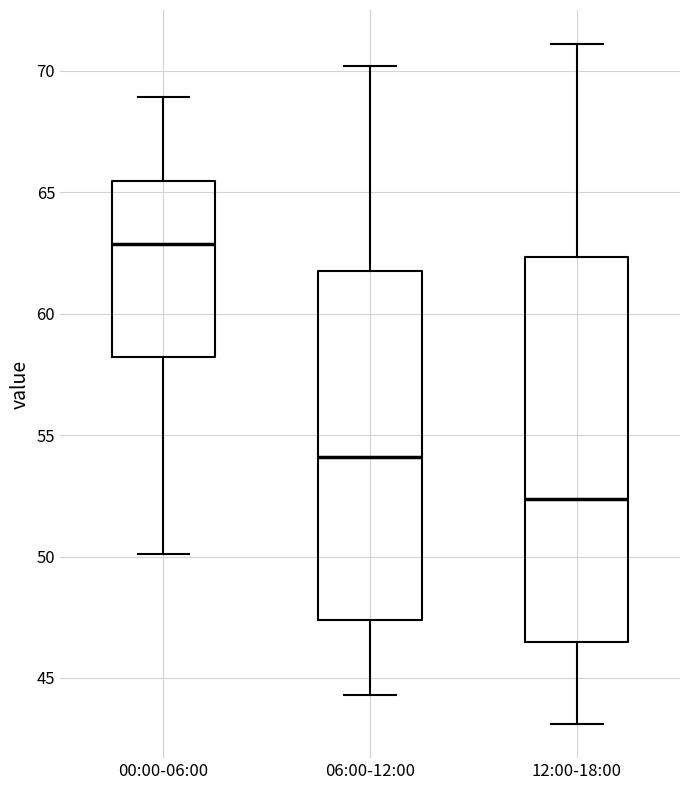

Comparing the boxes themselves (not the whiskers), which one is the tallest?

12:00-18:00